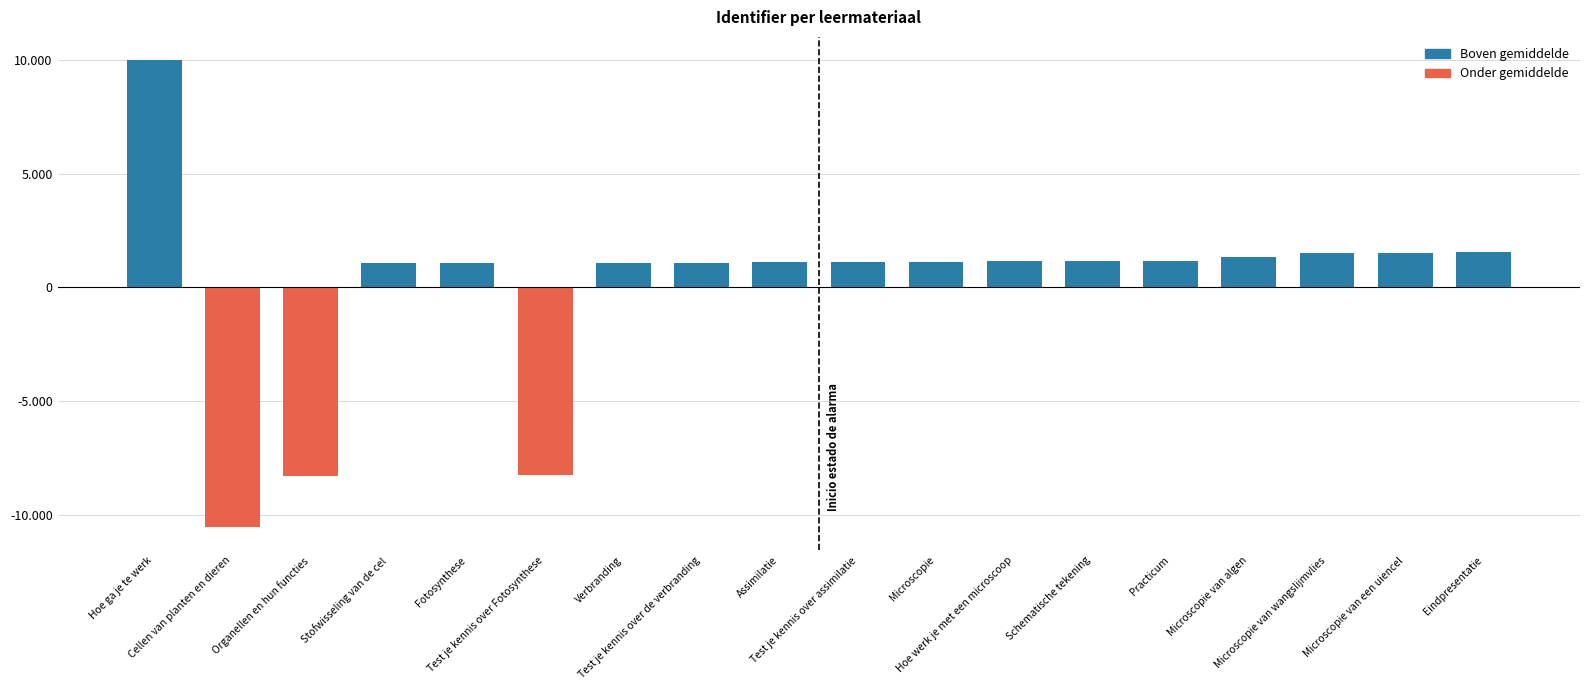

The chart shows a value of 1502.9 at Microscopie van wangslijmvlies. True or false?

True